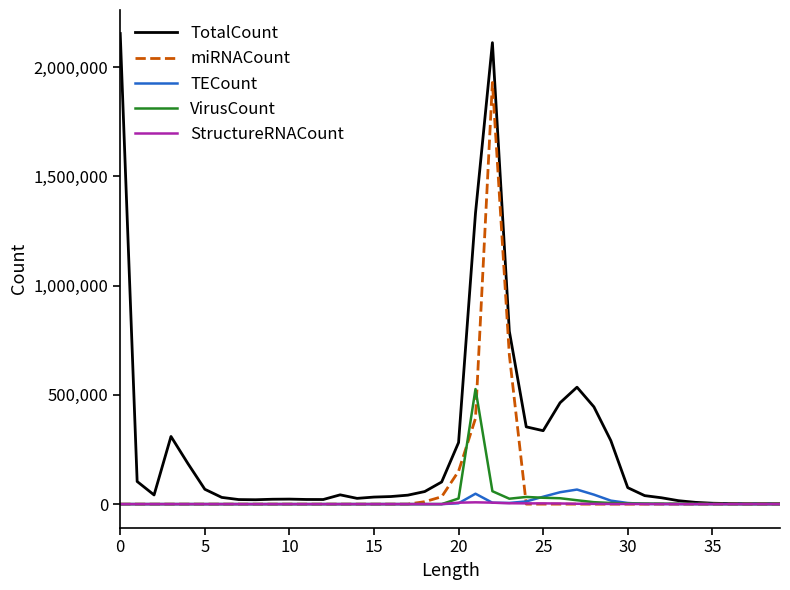

Which series has the largest range (max minus min)?

TotalCount